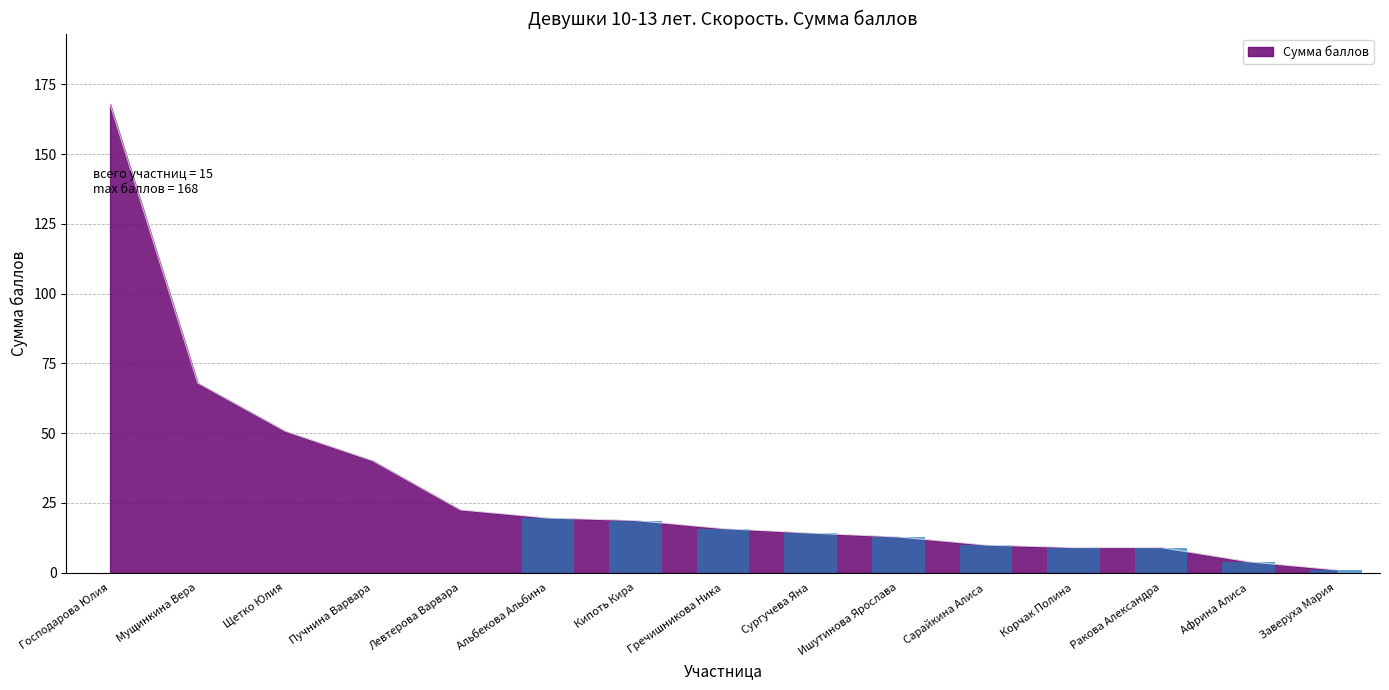

What is the sum of all values?

463.2